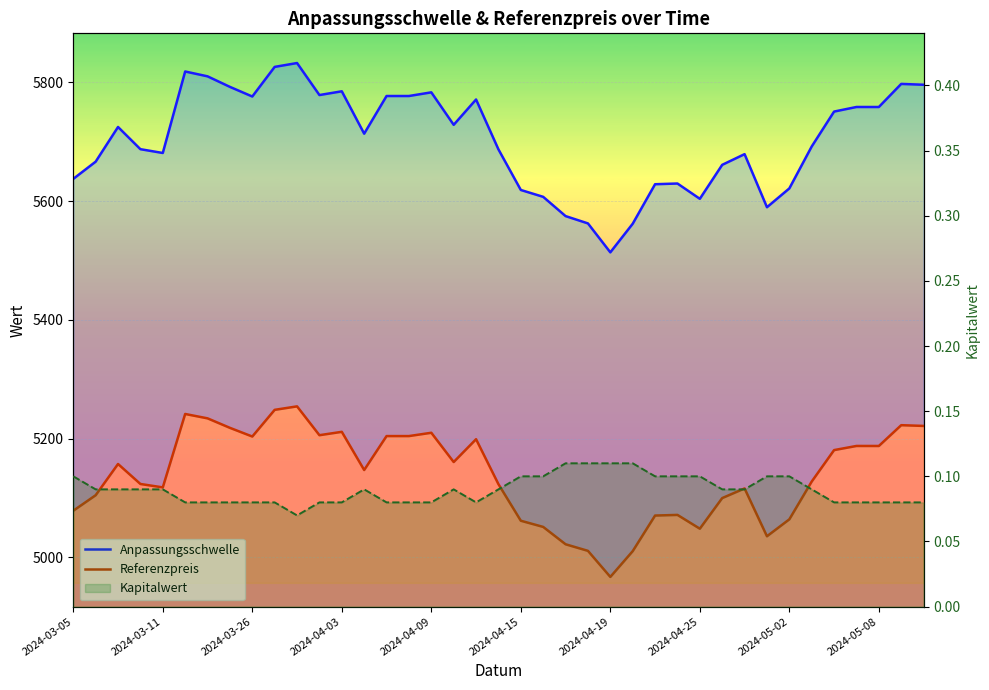

True or false: Referenzpreis has a value of 5187.7 at 35.

True